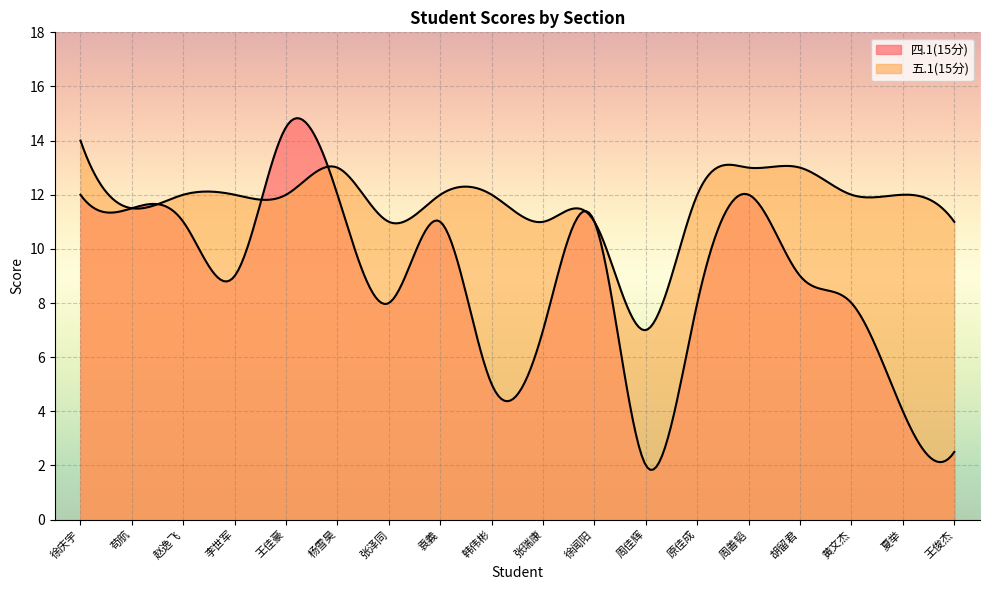

How many values in the 四.1(15分) series are below 9?

8